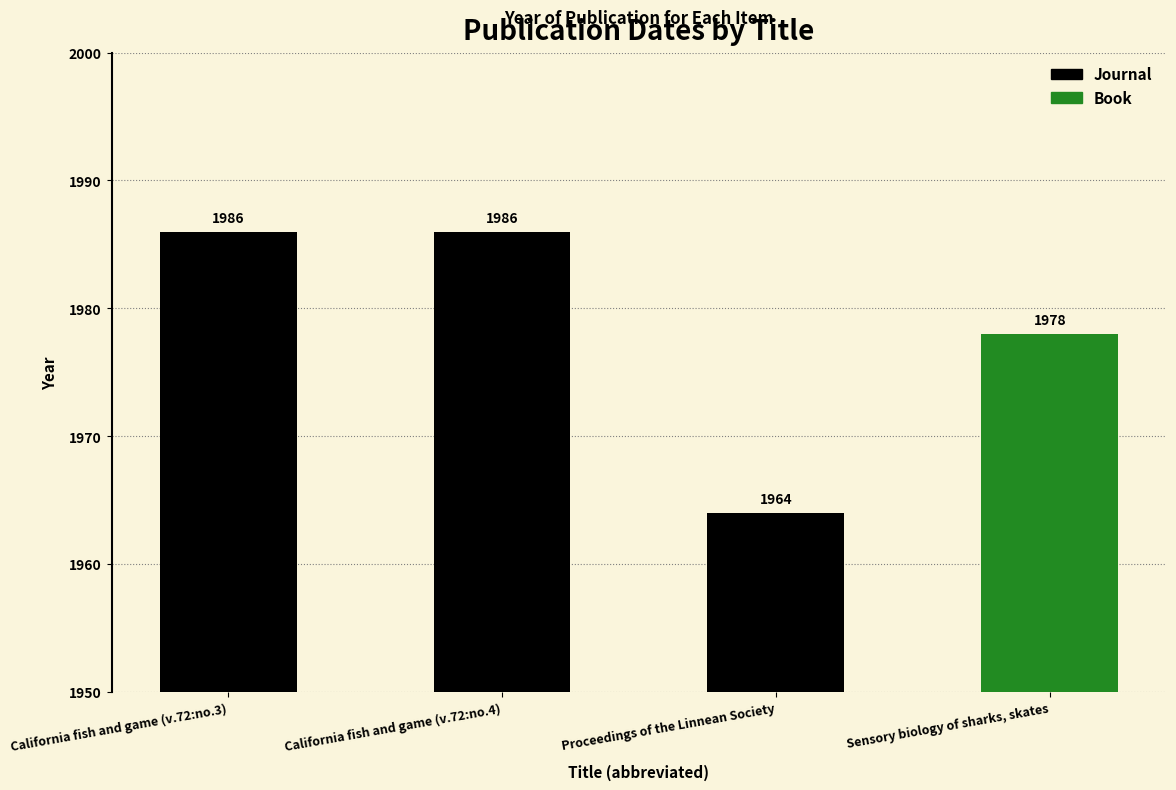

How many bars are there in total?

4